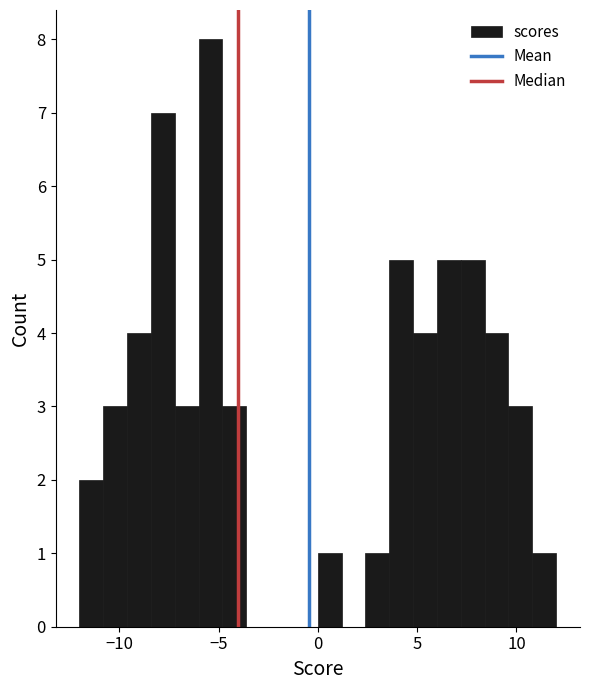

Read against the x-axis, roughly where is the centre of the tallest bar?

-5.5